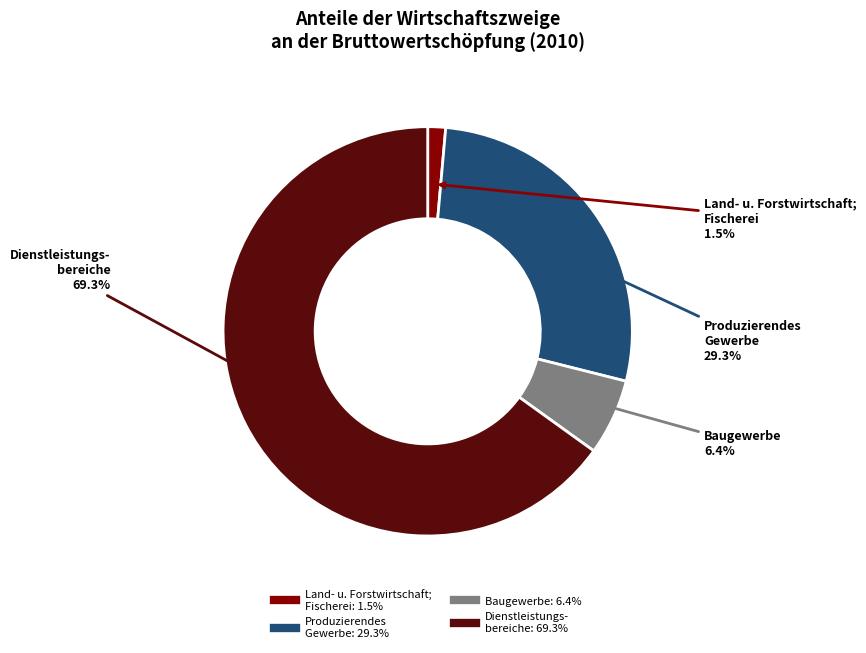

Approximately how many times larger is the value at Produzierendes Gewerbe compared to Dienstleistungsbereiche?

0.4